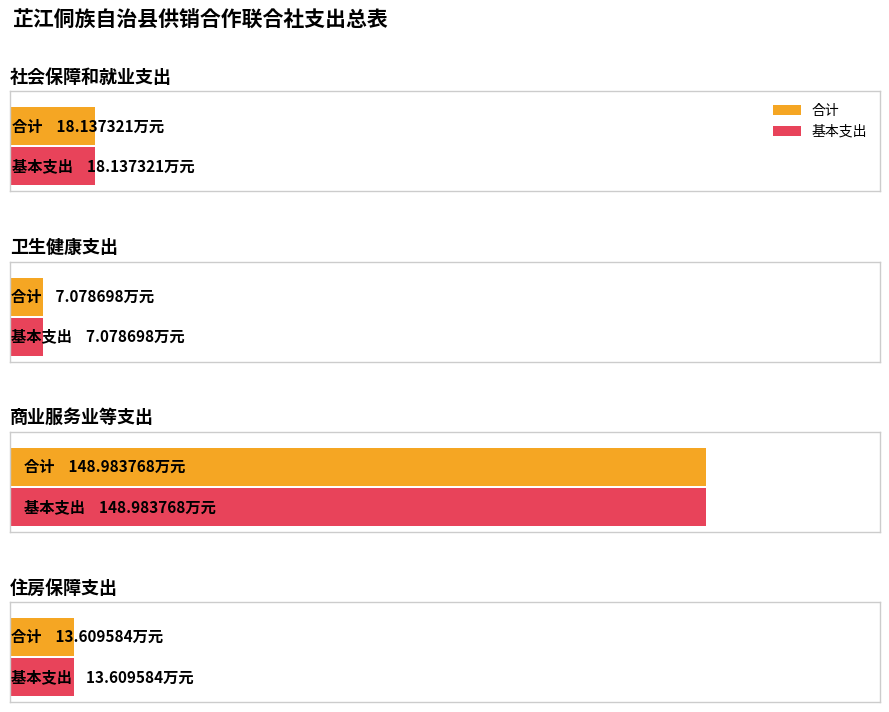

What is the sum of the 合计 values at 卫生健康支出 and 商业服务业等支出?

156.1